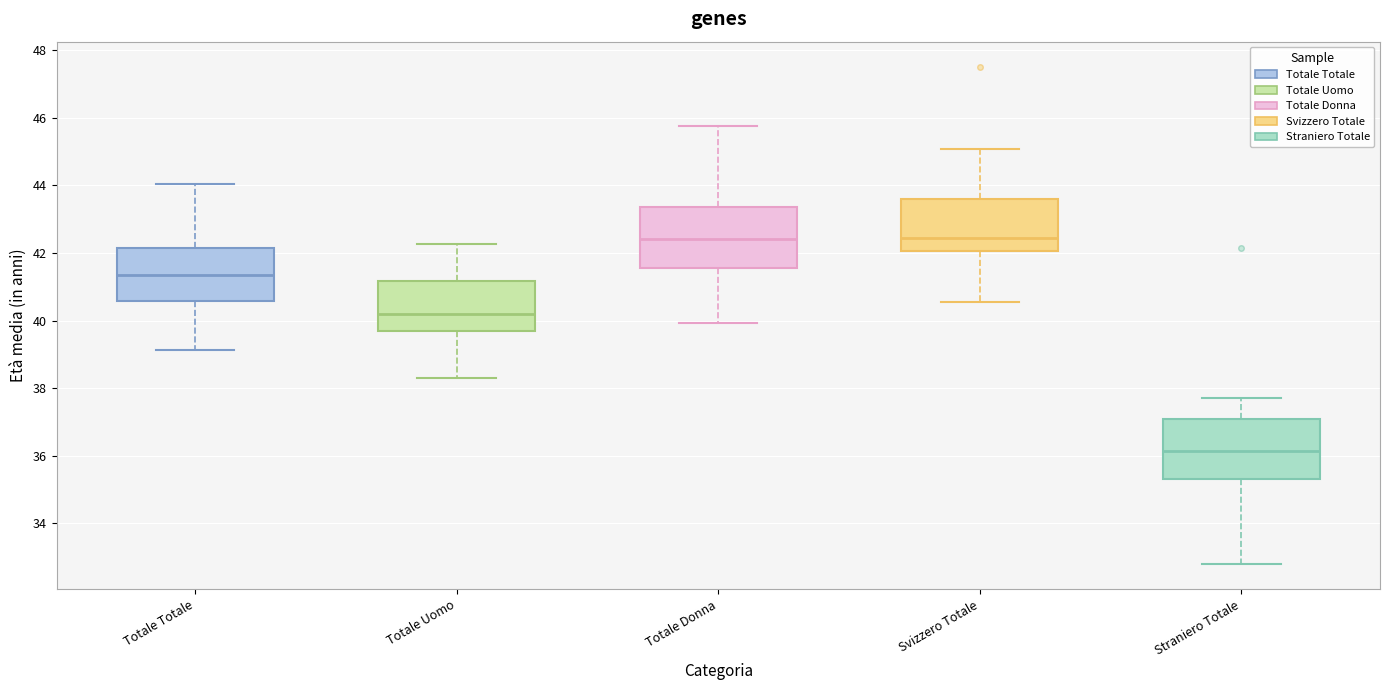

Which box's median line is the lowest?

Straniero Totale